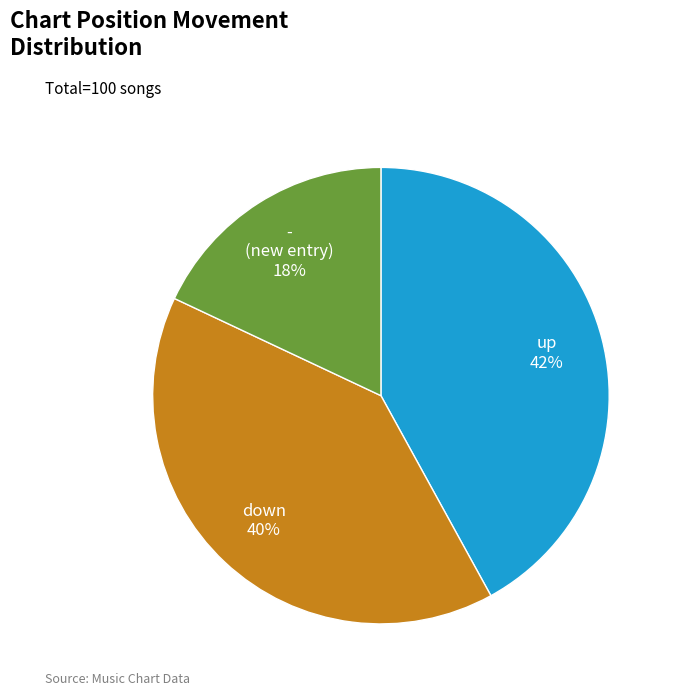

Is - the majority of the pie?

No